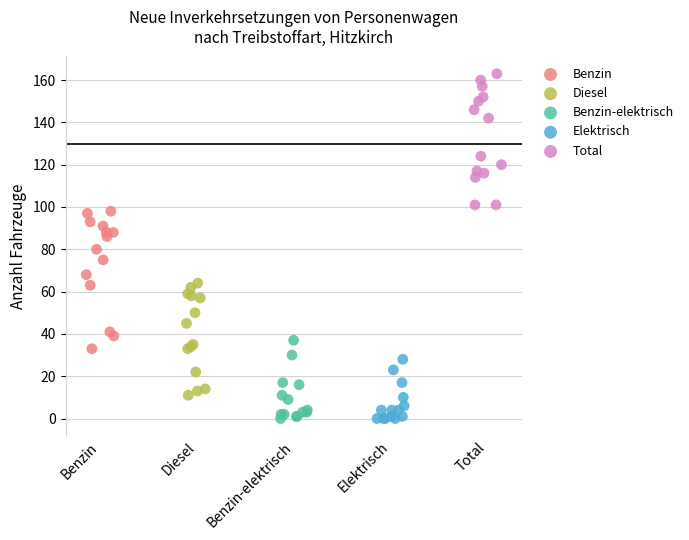

Which series contains the highest Y value?

Total